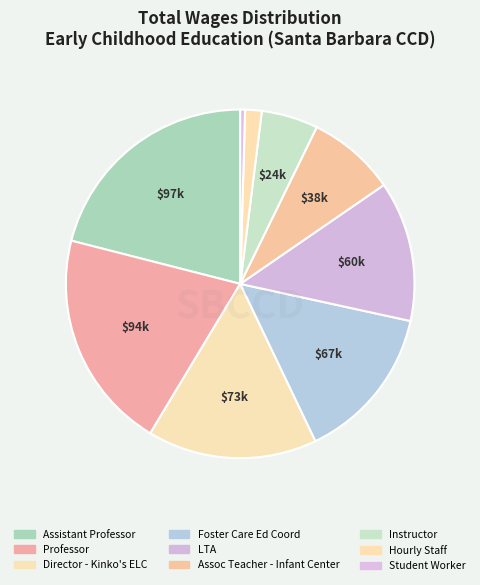

To the nearest percent, what is the average slice percentage?

11%